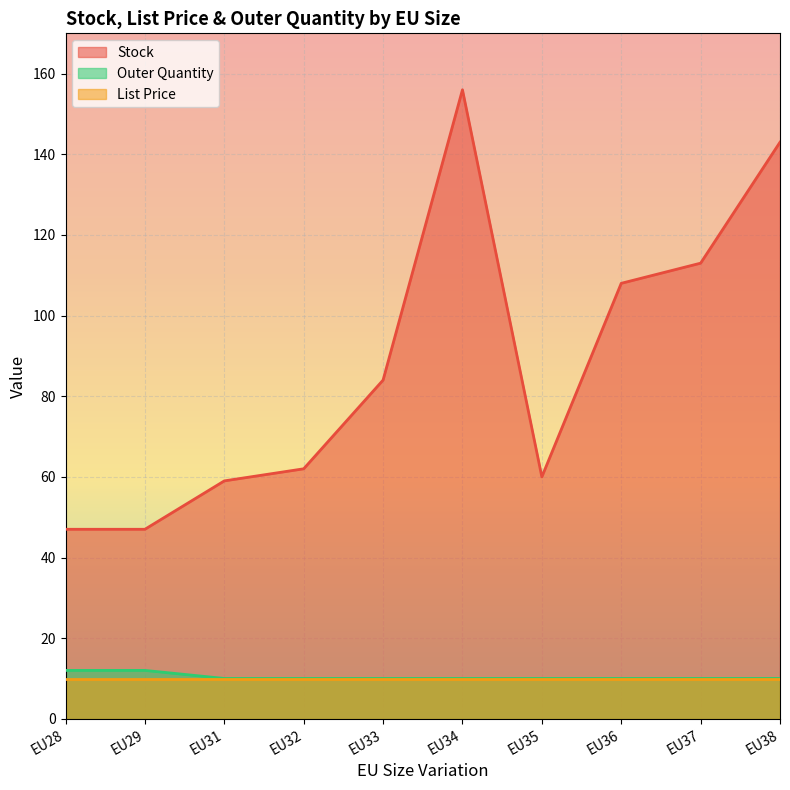

What is the average value of the Stock series?

87.9